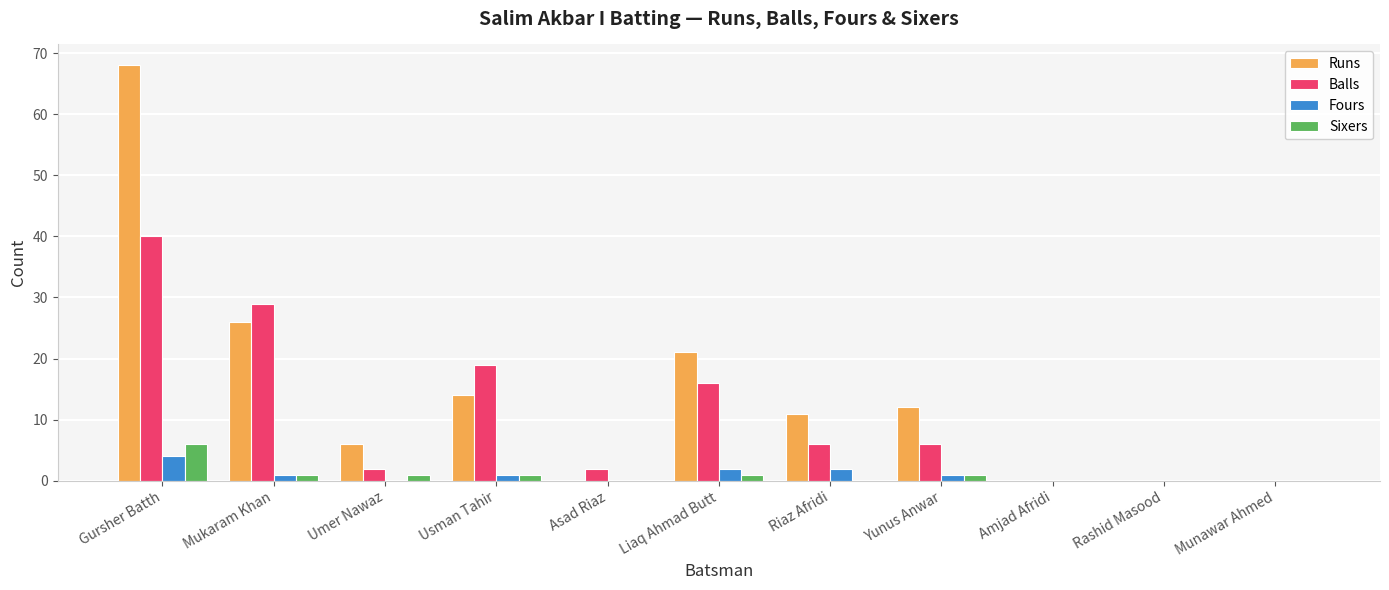

At which category is the sum across all series the highest?

Gursher Batth